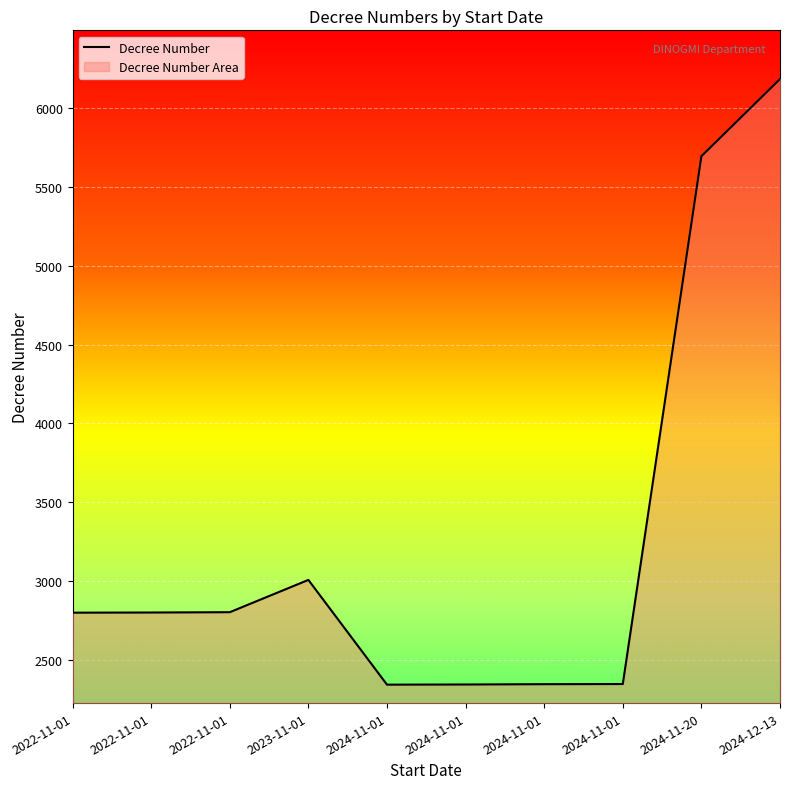

How many series are shown in this chart?

1